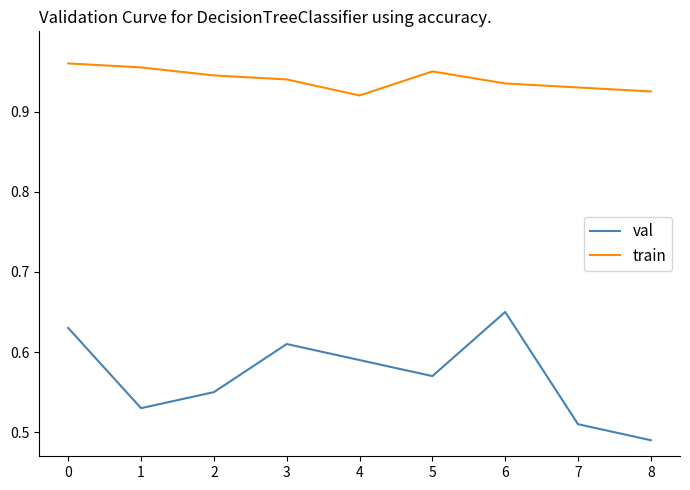

At which category does val reach its first local valley?

1